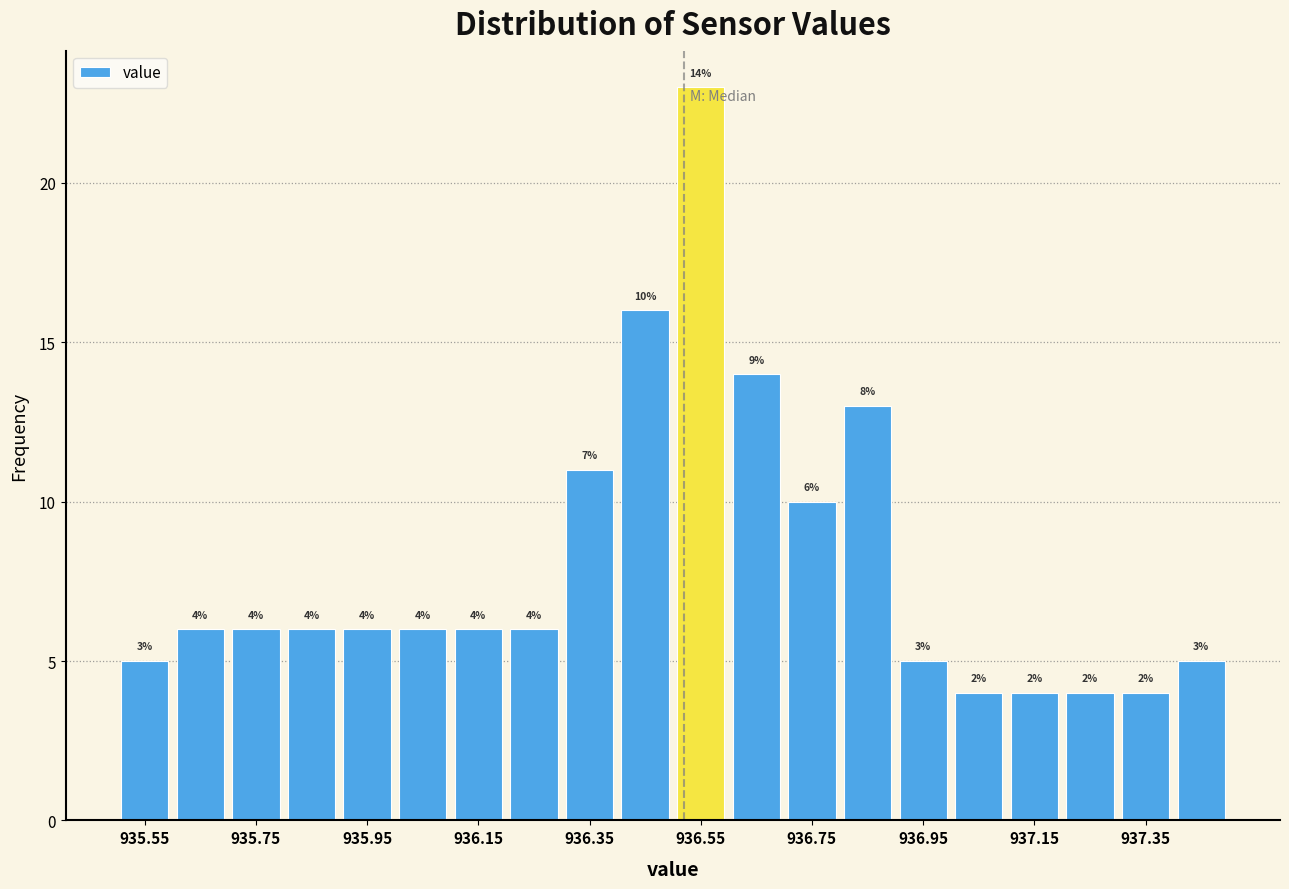

Which range on the x-axis has the tallest bar?

936.5 to 936.6